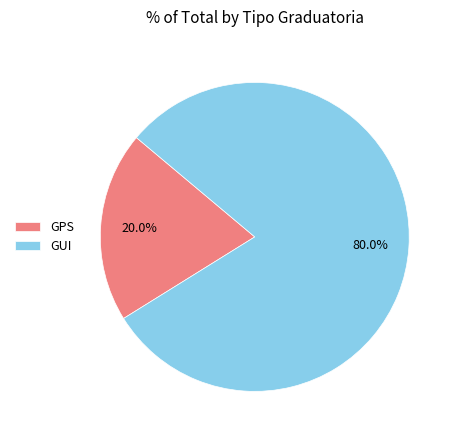

What percentage is the GPS slice, to the nearest percent?

20%